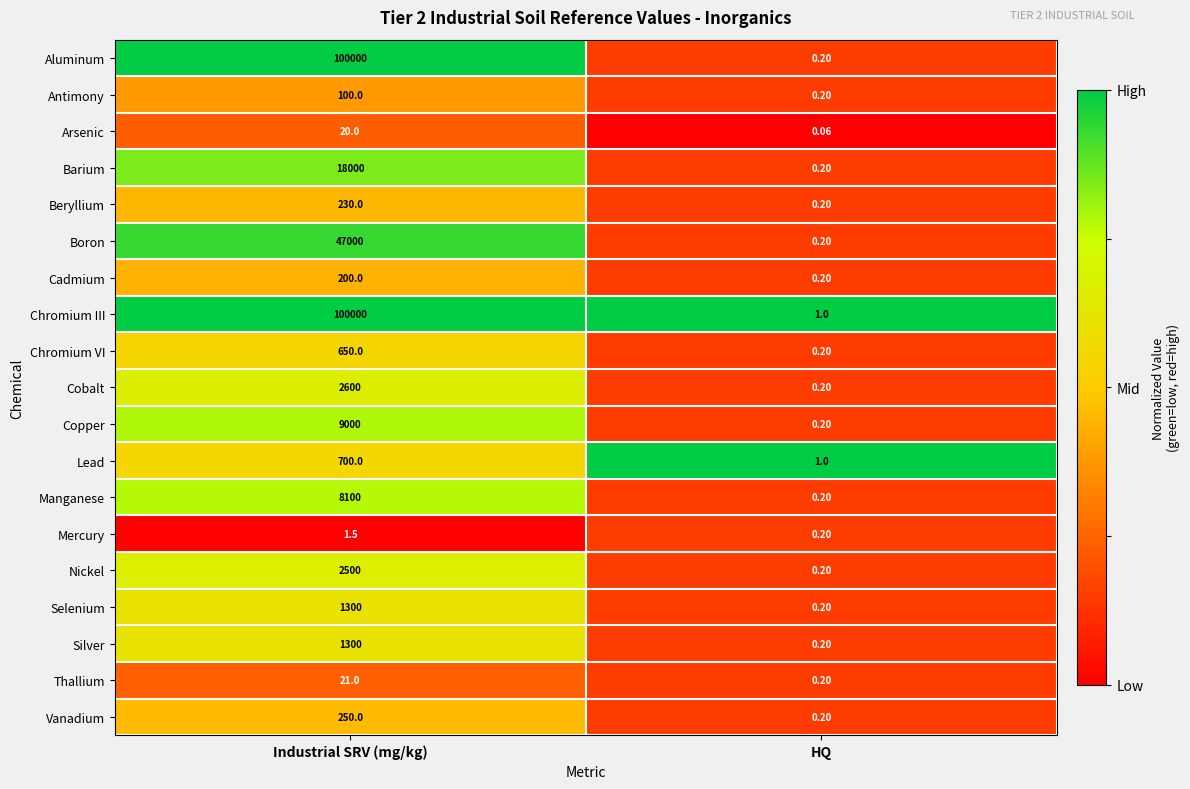

Rank the categories by Copper value from lowest to highest.

HQ, Industrial SRV (mg/kg)